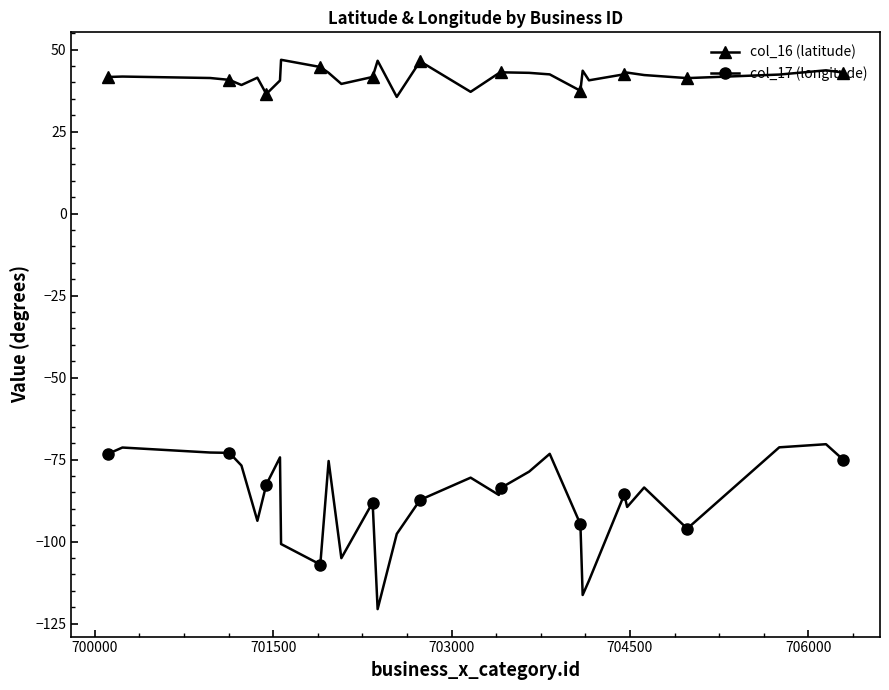

List the series in order of their overall mean, lowest first.

col_17 (longitude), col_16 (latitude)